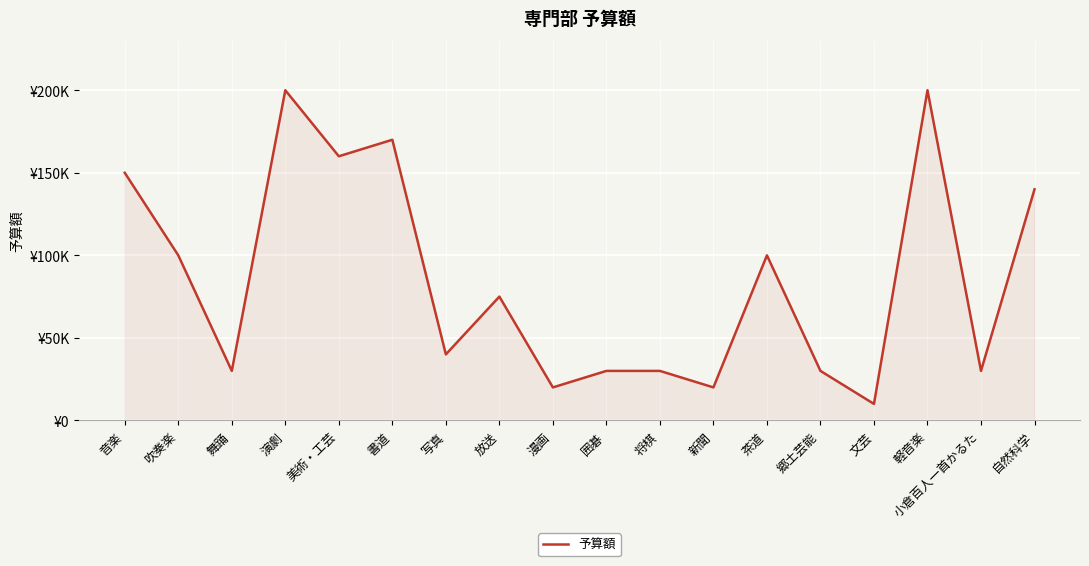

What is the difference between the maximum and minimum values?

190000